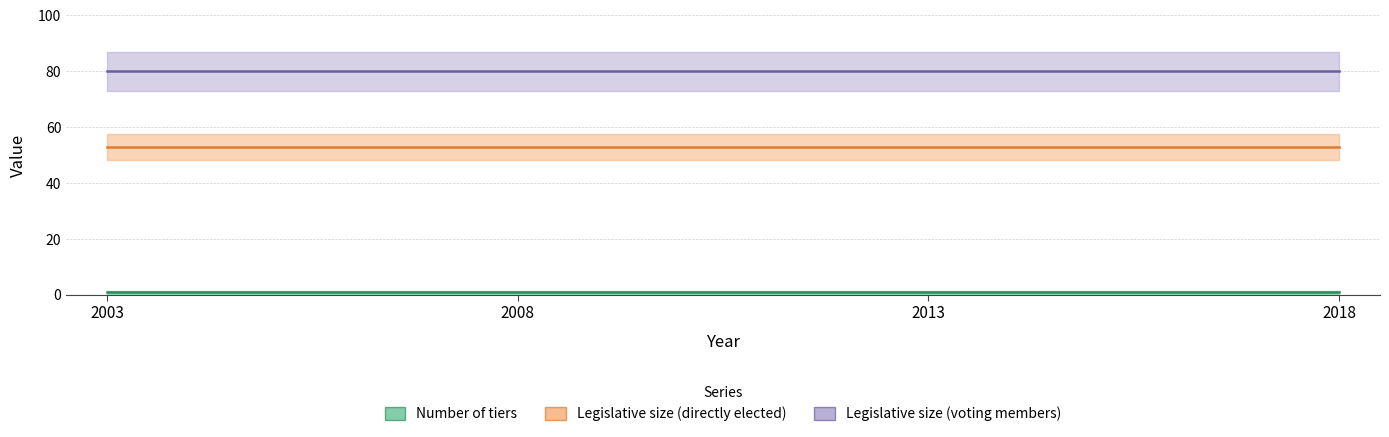

Reading right to left, what are all the values shown in this chart?

Number of tiers: 2018=1	2013=1	2008=1	2003=1
Legislative size (directly elected): 2018=53	2013=53	2008=53	2003=53
Legislative size (voting members): 2018=80	2013=80	2008=80	2003=80